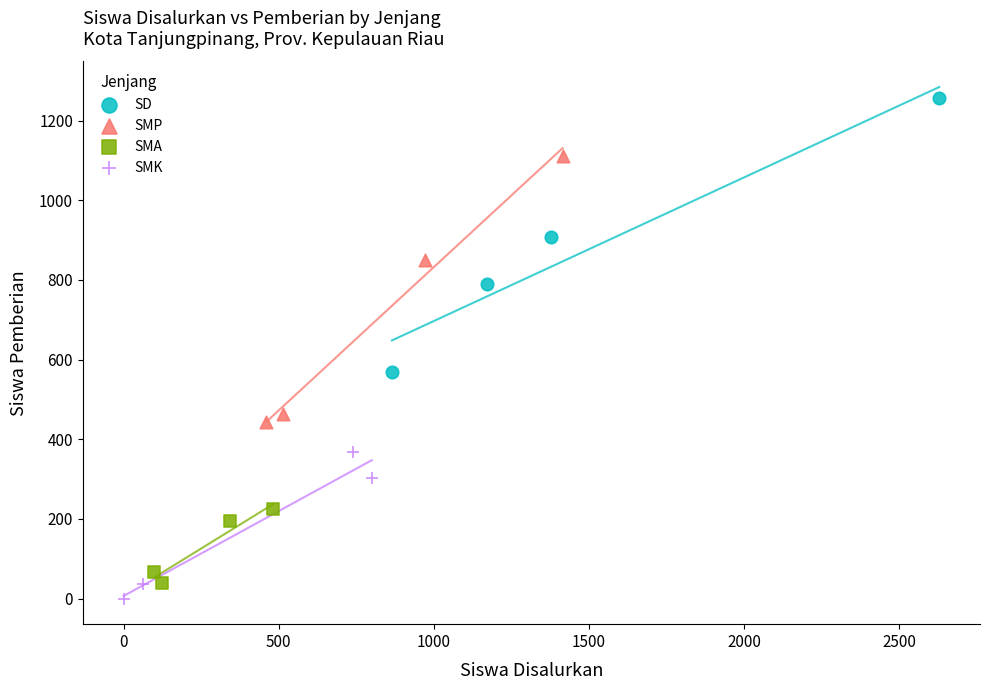

Which series contains the highest Y value?

SD